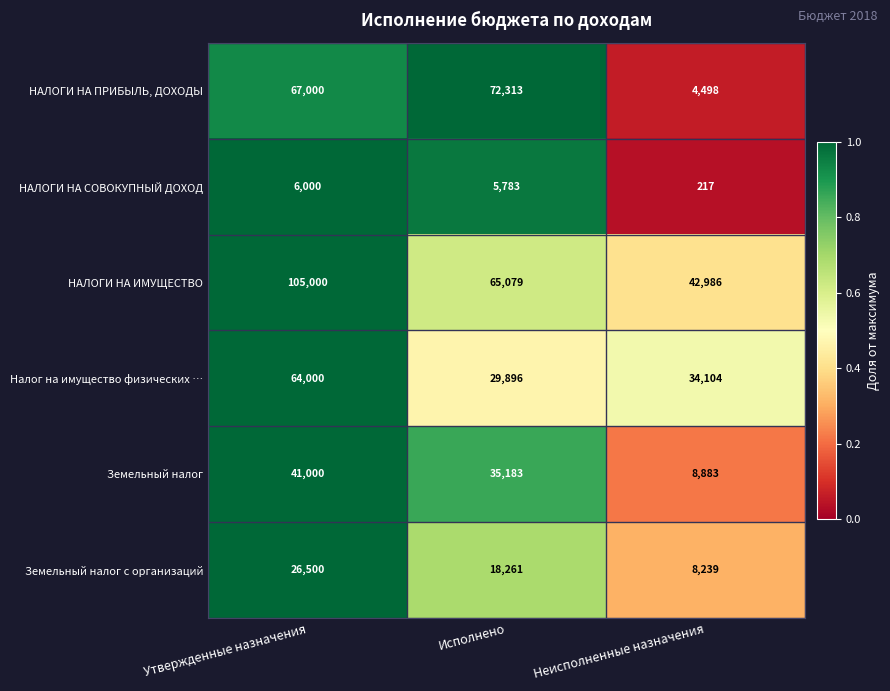

Rank the categories by НАЛОГИ НА СОВОКУПНЫЙ ДОХОД value from lowest to highest.

Неисполненные назначения, Исполнено, Утвержденные назначения